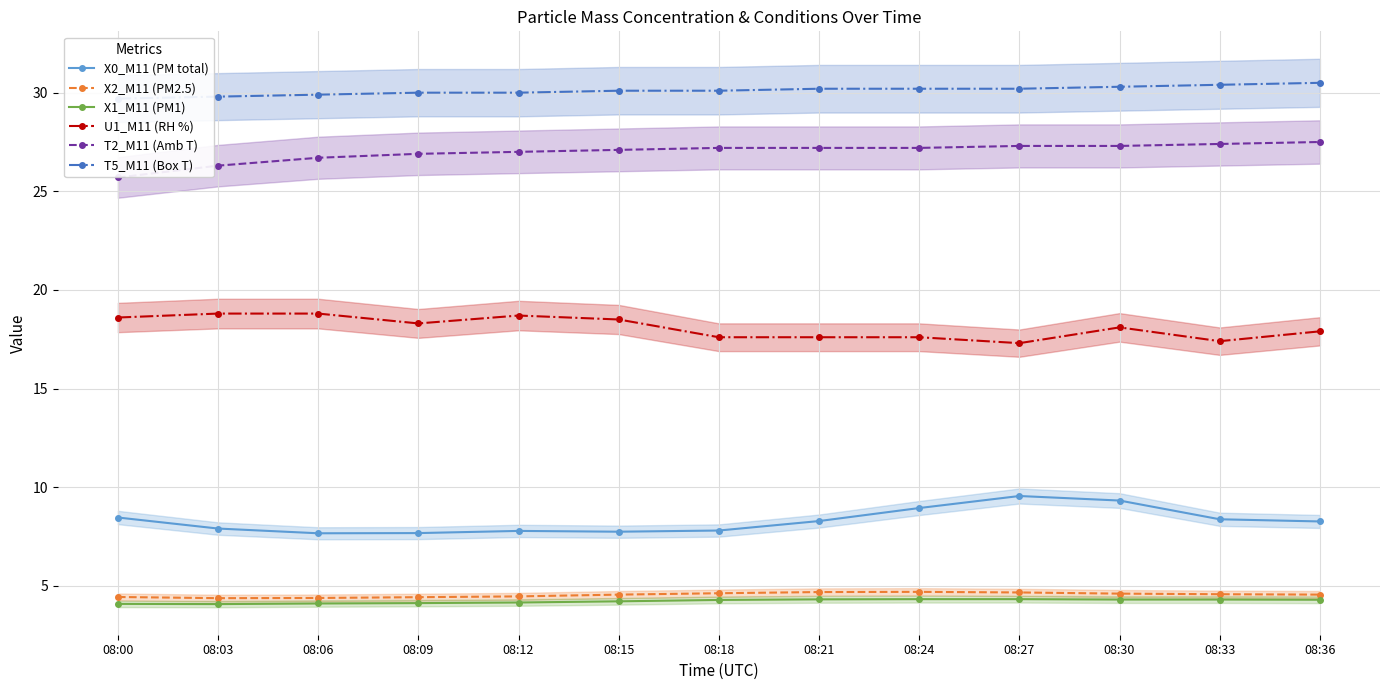

Which category has the highest value across all series?

08:36